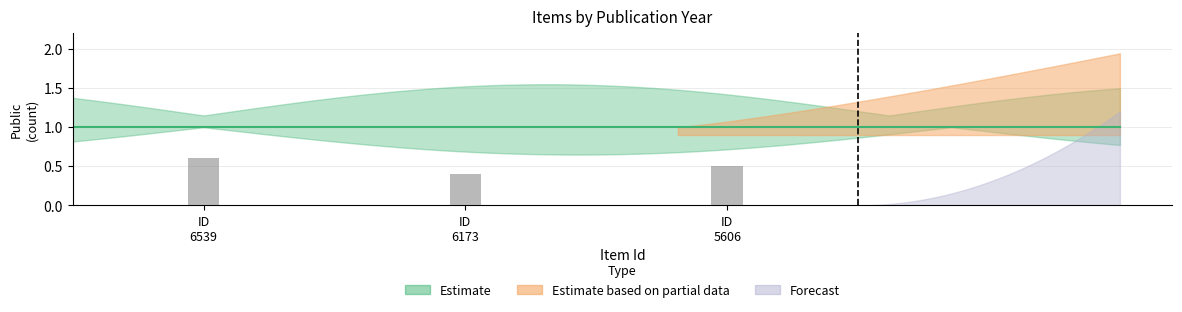

What is the maximum value shown in the chart?

0.6